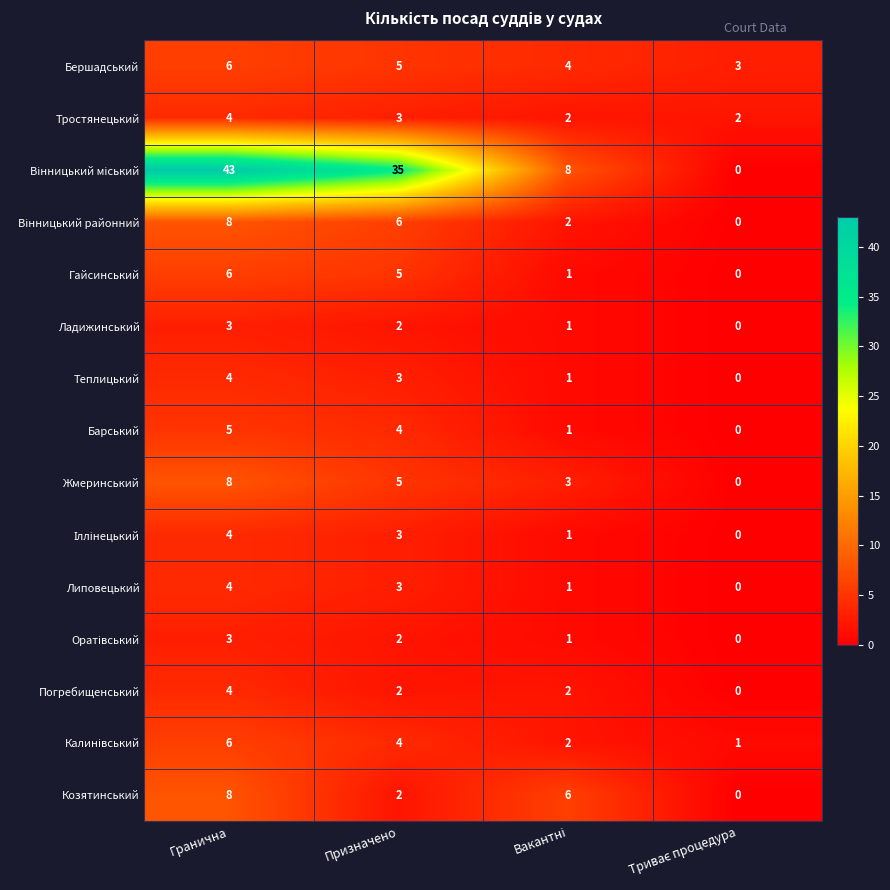

What is the highest value of the Козятинський series?

8